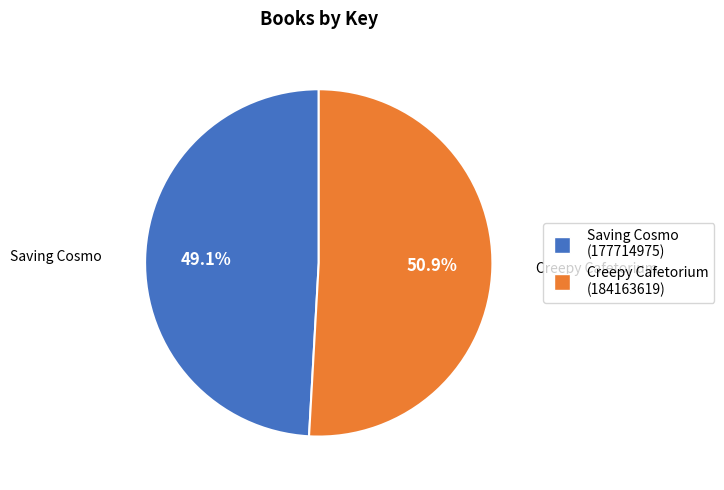

Which category has the smallest portion of the pie?

Saving Cosmo